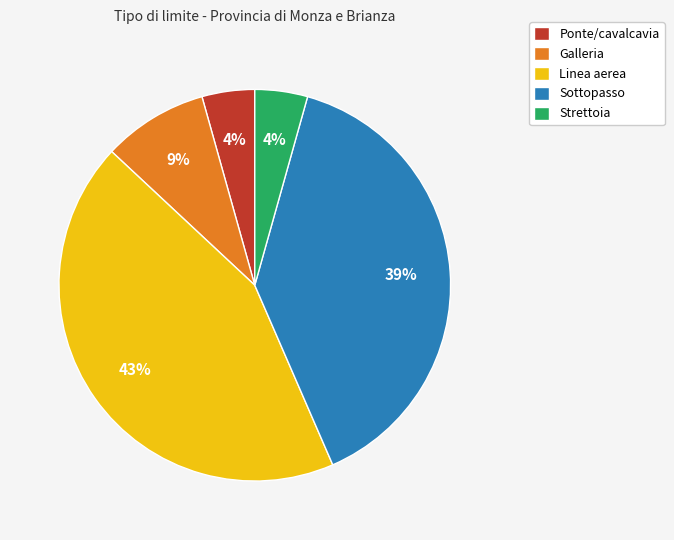

Is the sum of Ponte/cavalcavia and Strettoia greater than half?

No